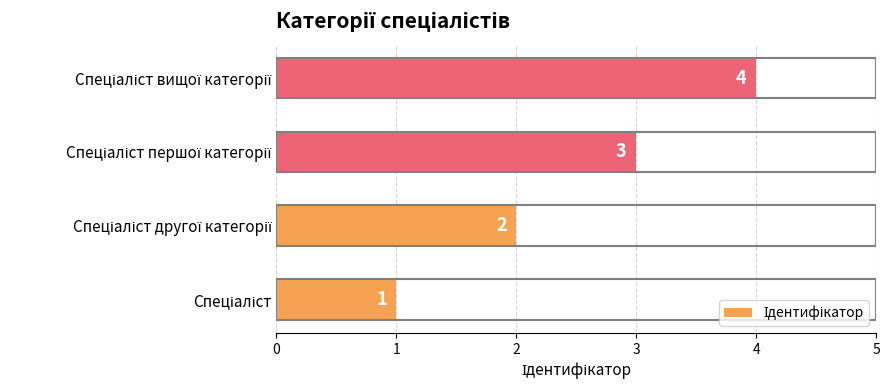

What is the maximum value shown in the chart?

4